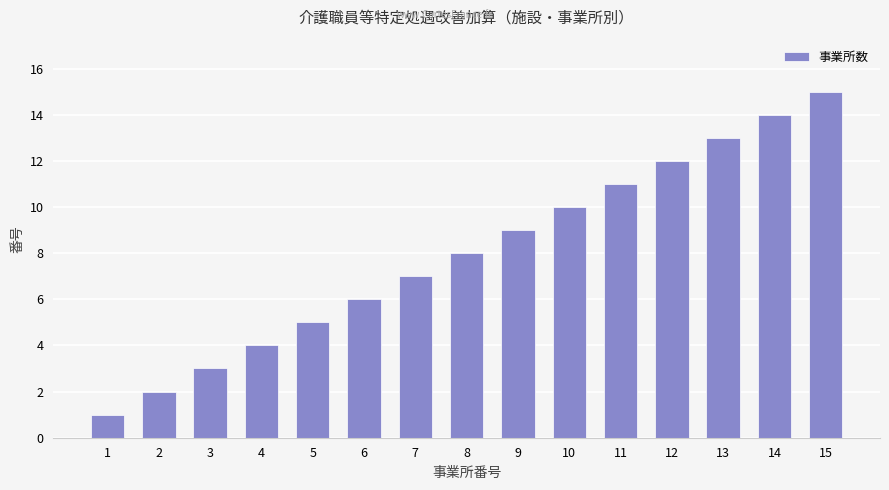

List the labels in order of value, largest first.

15, 14, 13, 12, 11, 10, 9, 8, 7, 6, 5, 4, 3, 2, 1